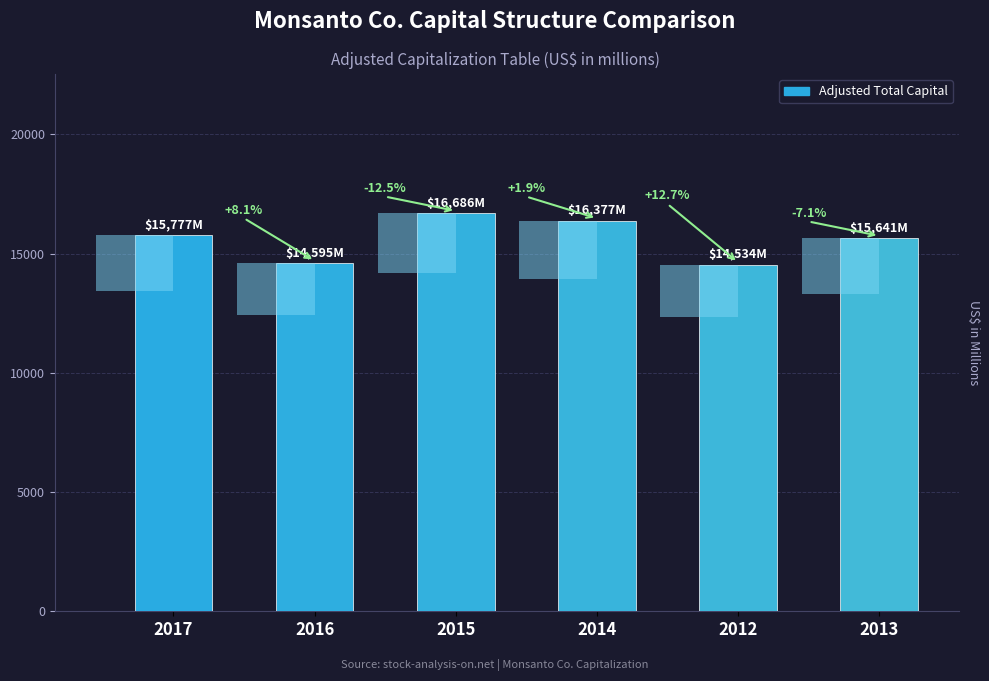

What is the label of the 6th bar from the right?

2017